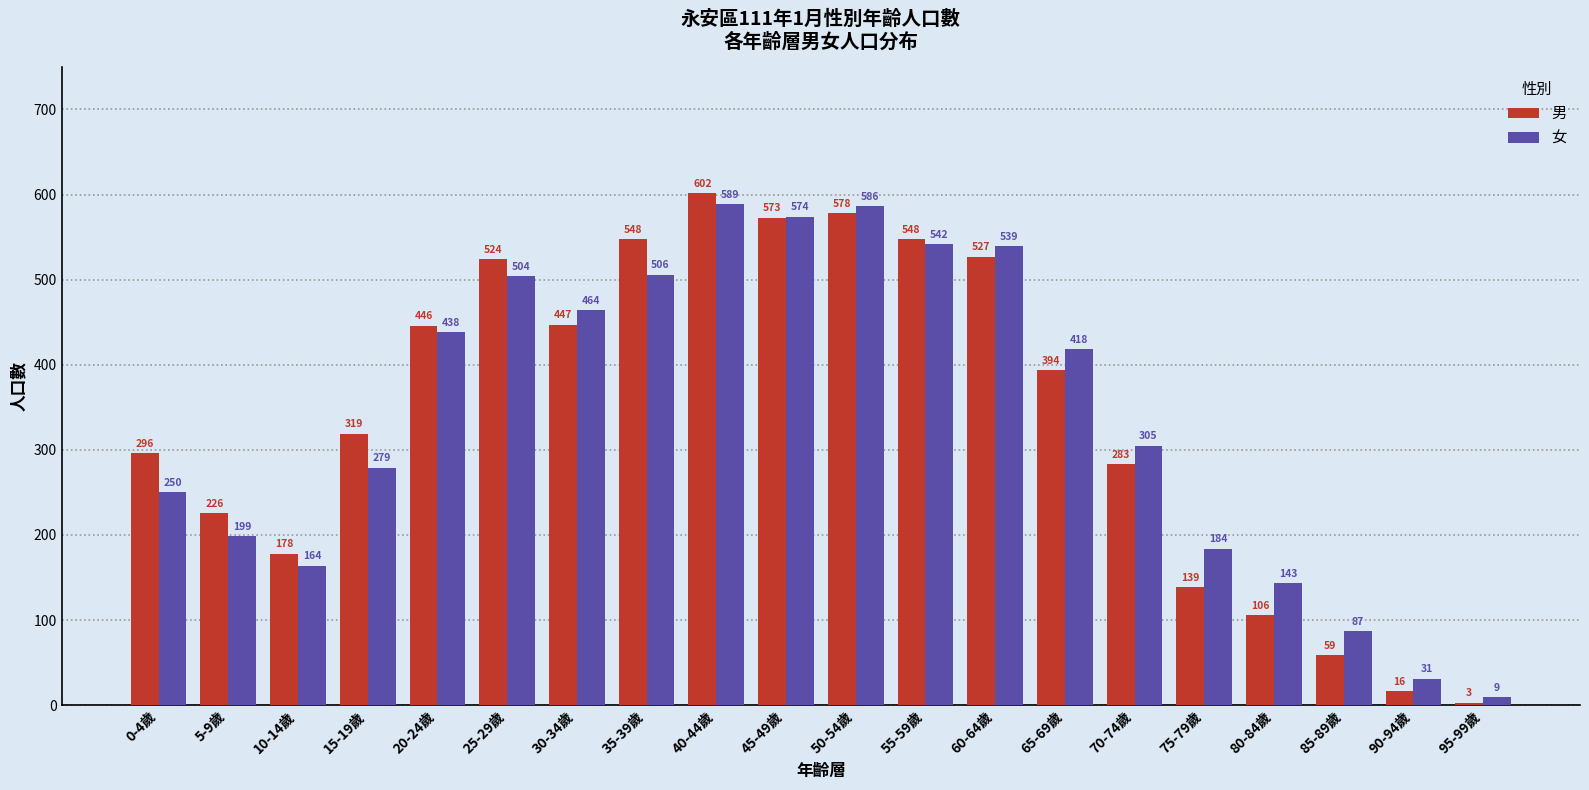

True or false: 女 has a value of 61 at 80-84歲.

False